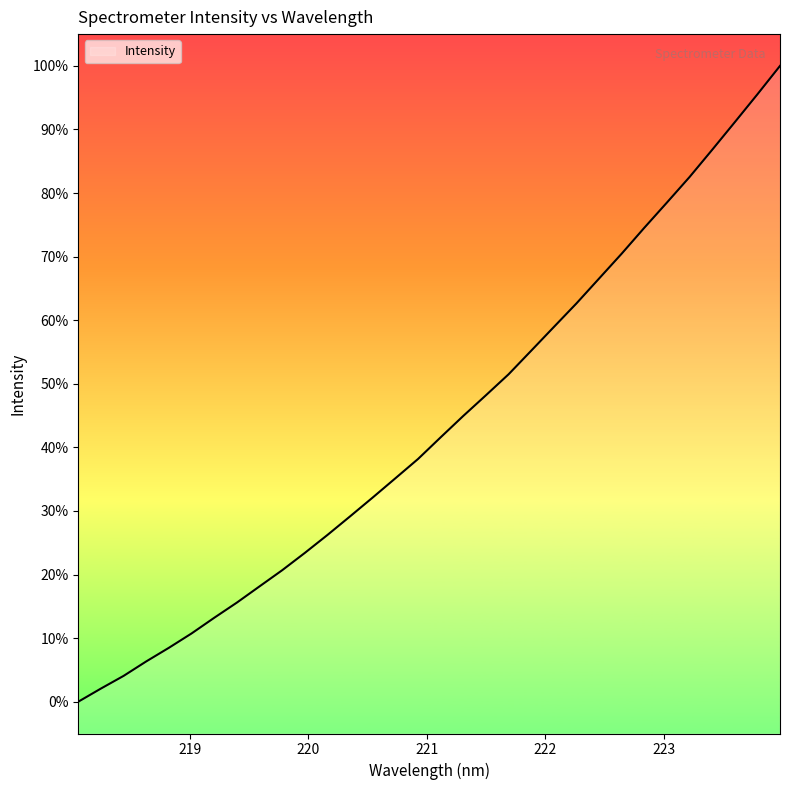

What is the label of the 29th point from the right?

218.6332